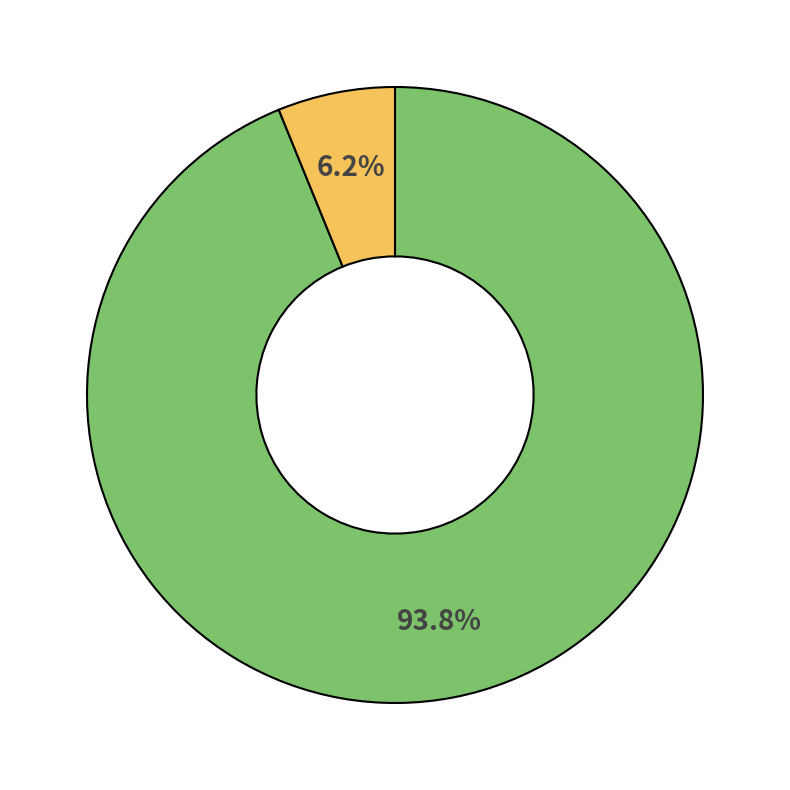

Is there a majority slice in this chart?

Yes